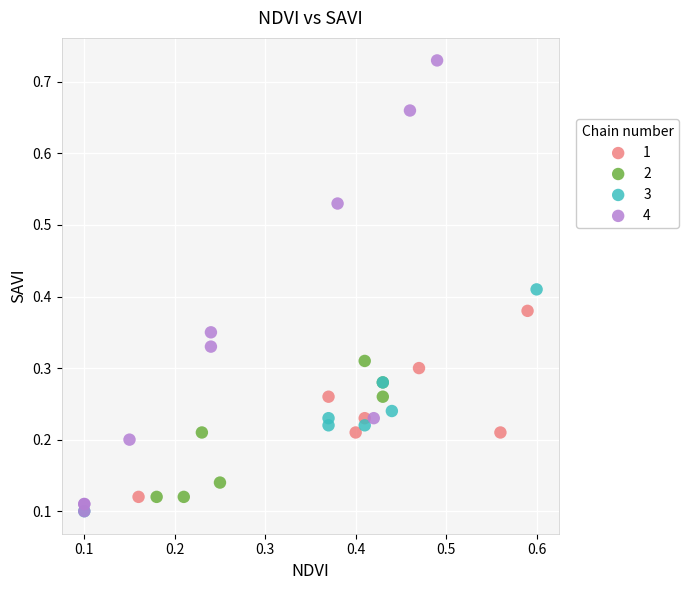

Which series has the widest spread of Y values?

4